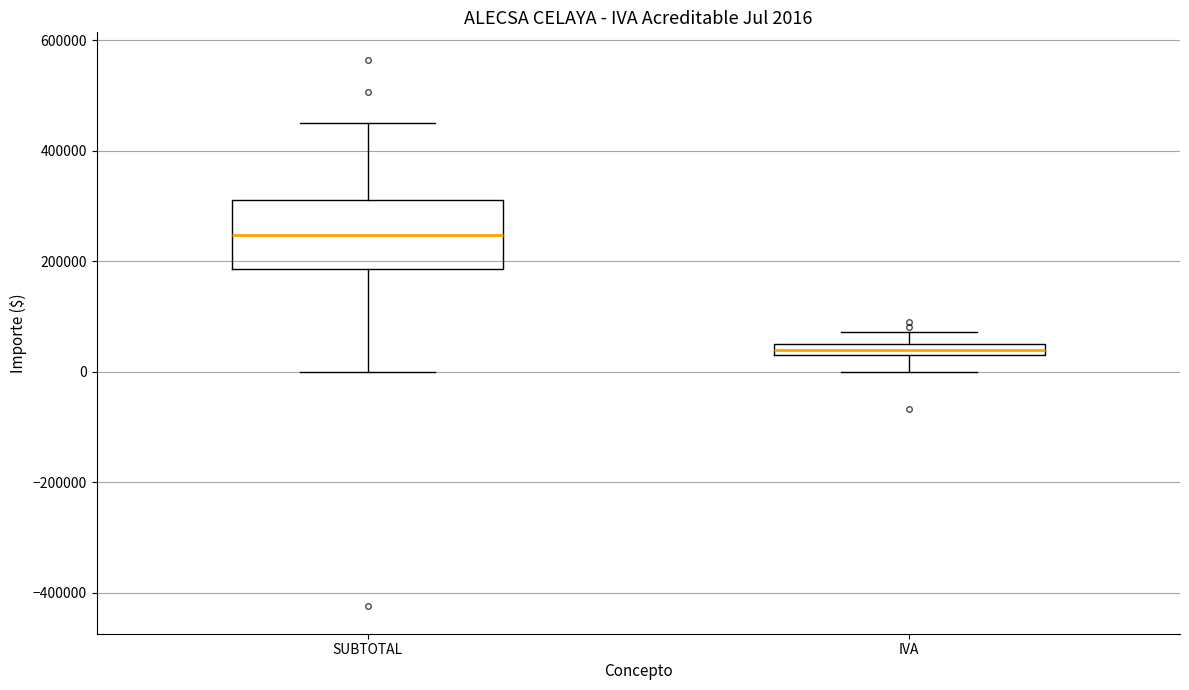

Which box has the lowest median line?

IVA